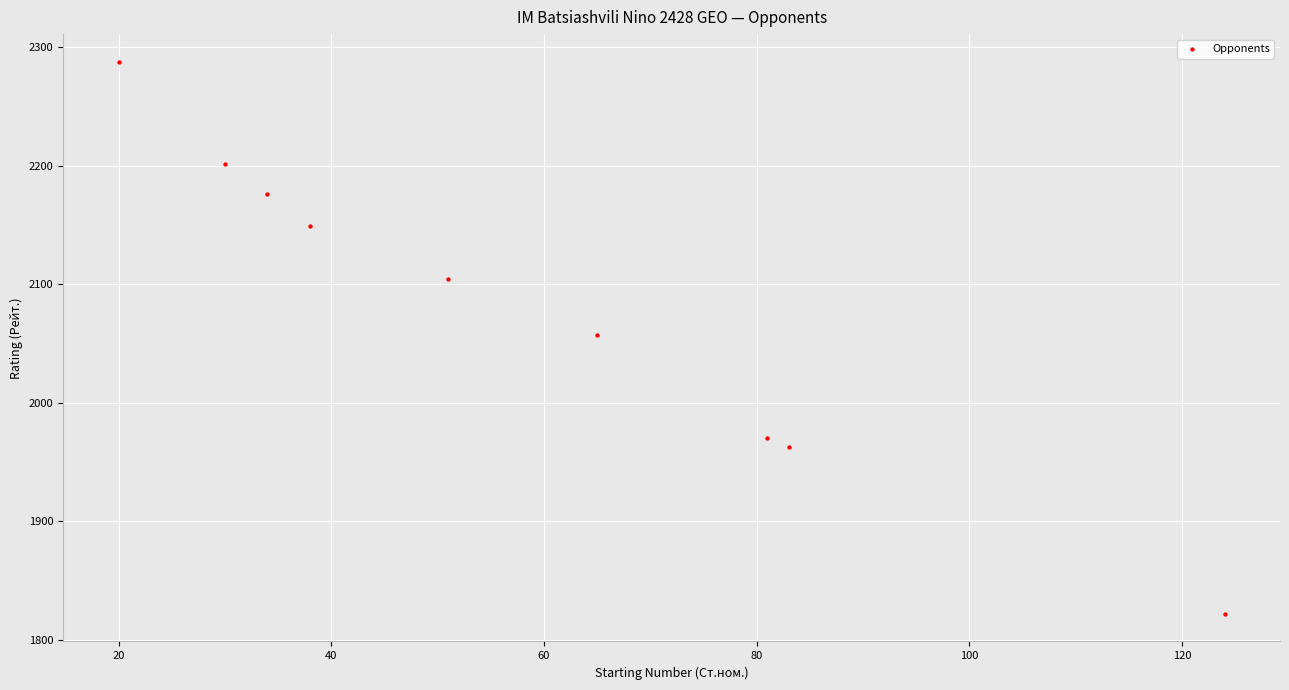

What is the average Y value?

2081